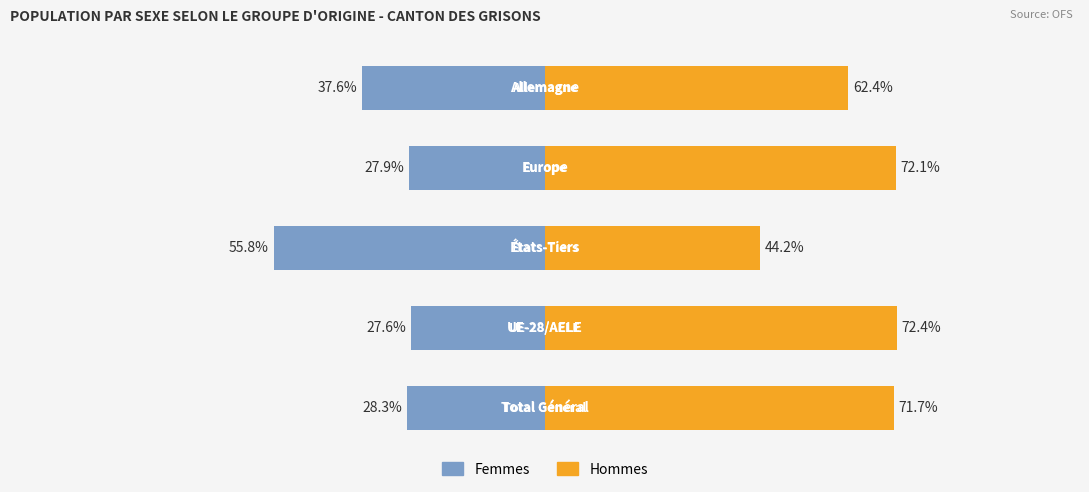

Read the Femmes value at −25.

-37.6